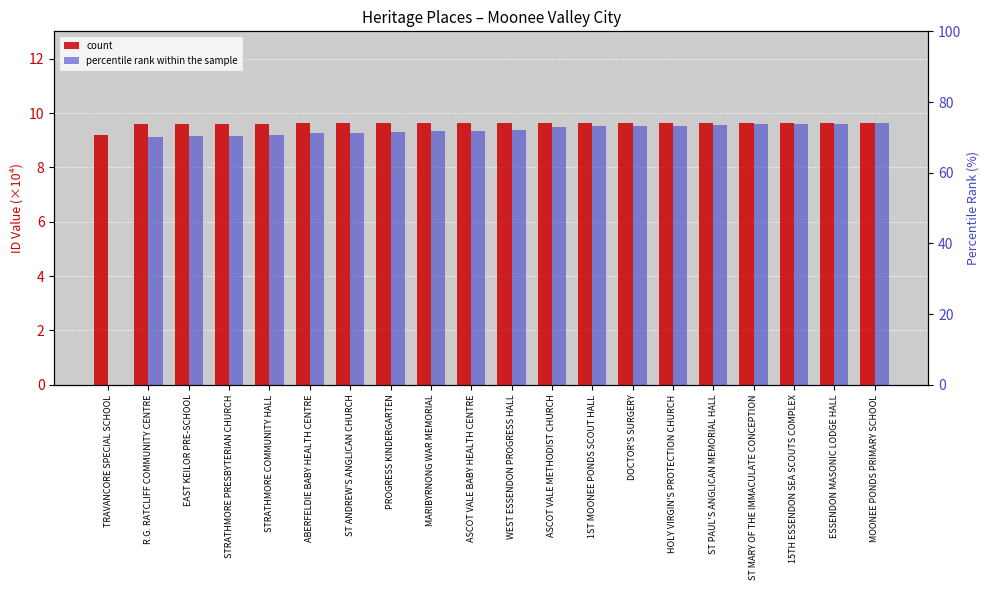

At which category does the chart reach its peak across all series?

MOONEE PONDS PRIMARY SCHOOL